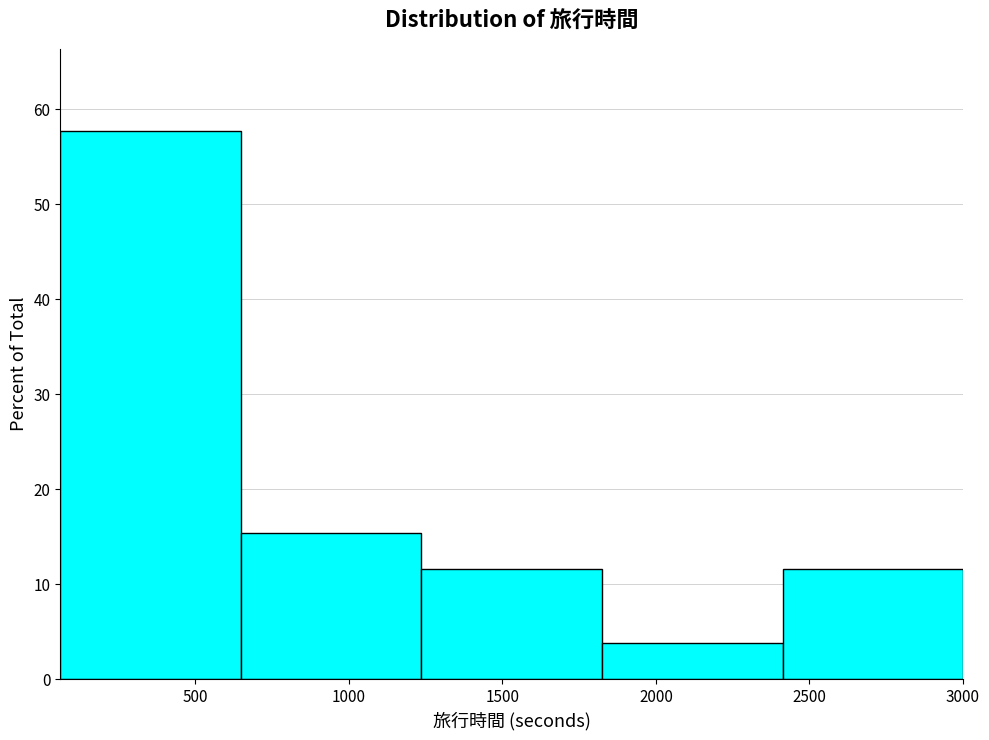

Over which range of the x-axis is the bar tallest?

50 to 650